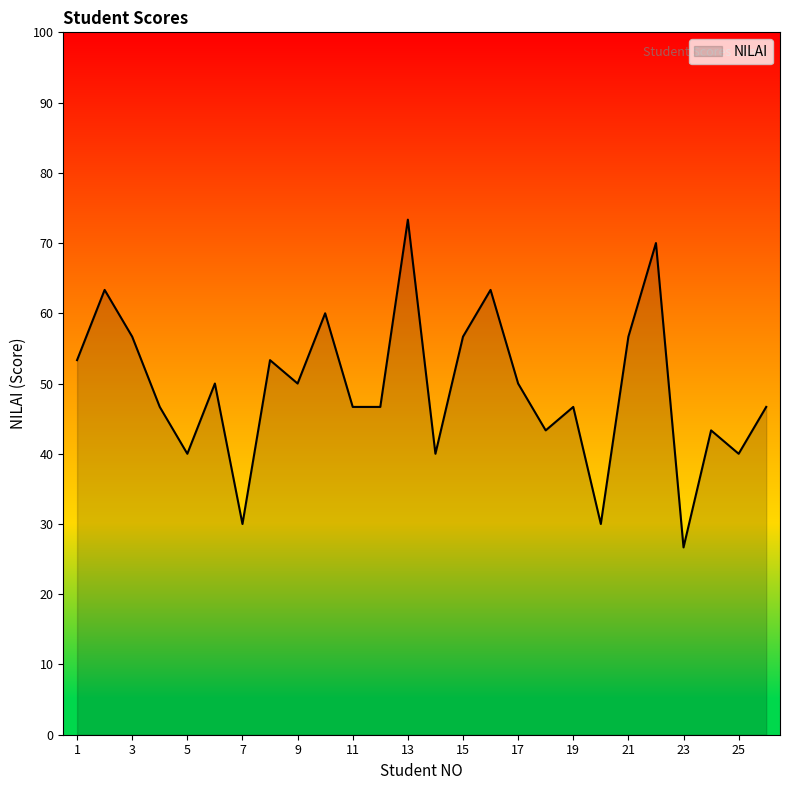

What is the greatest value displayed?

73.3